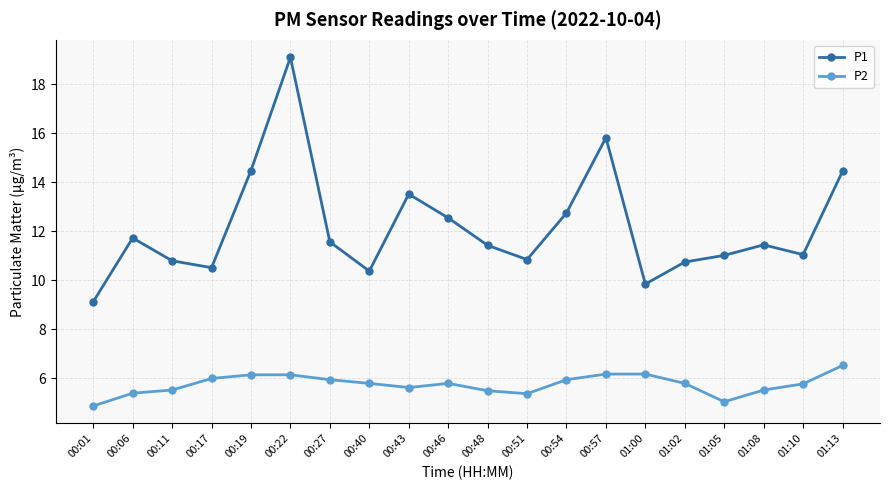

What is the total value across all series at 00:19?

20.6